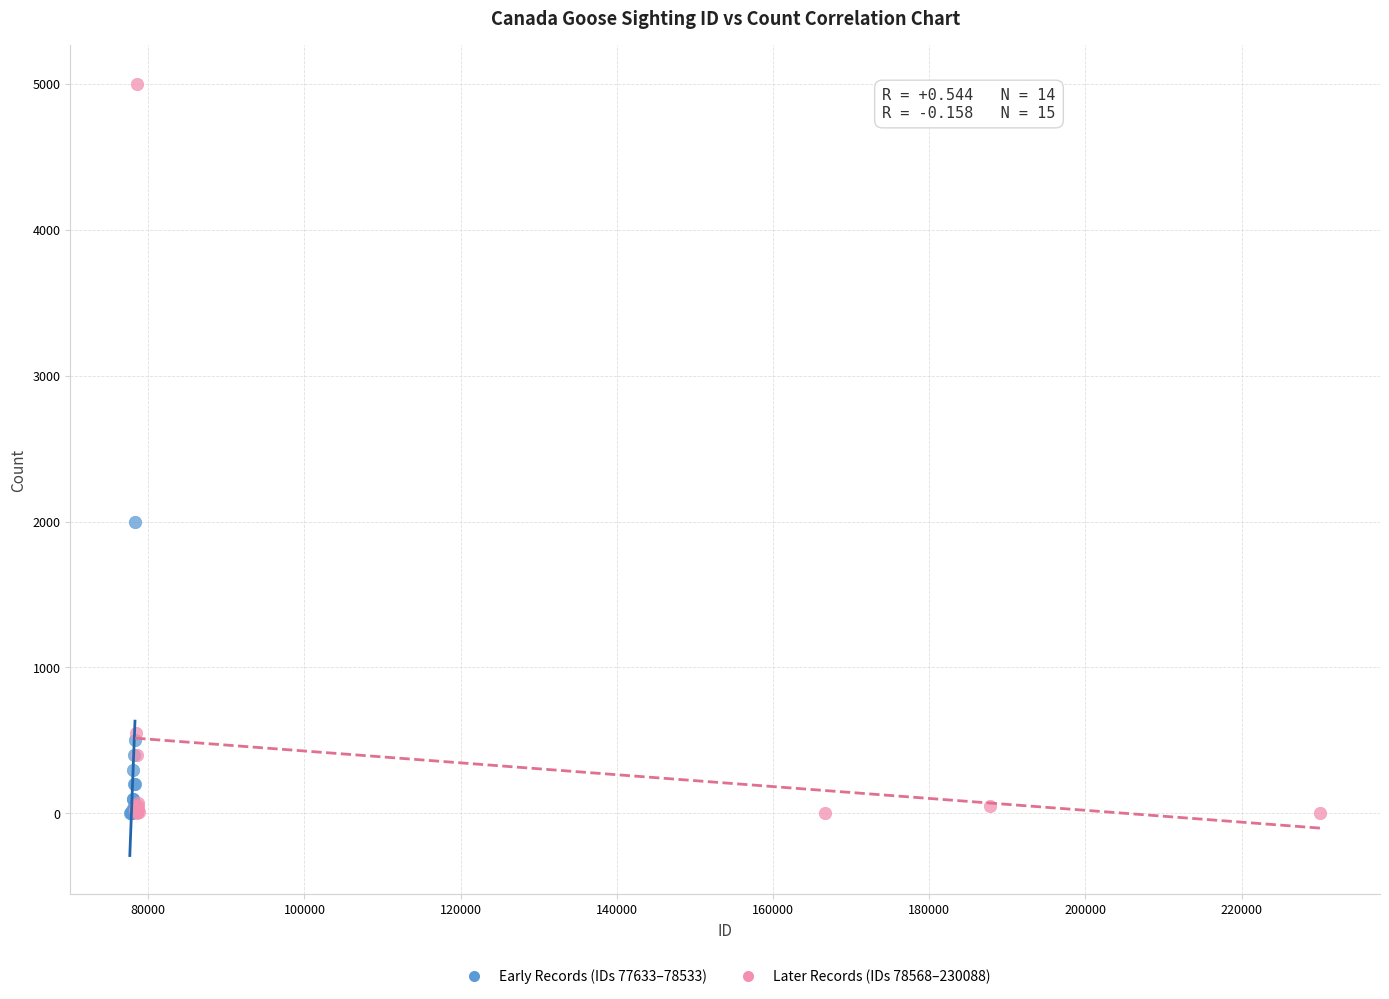

Which series has the widest spread of Y values?

Later Records (IDs 78568–230088)